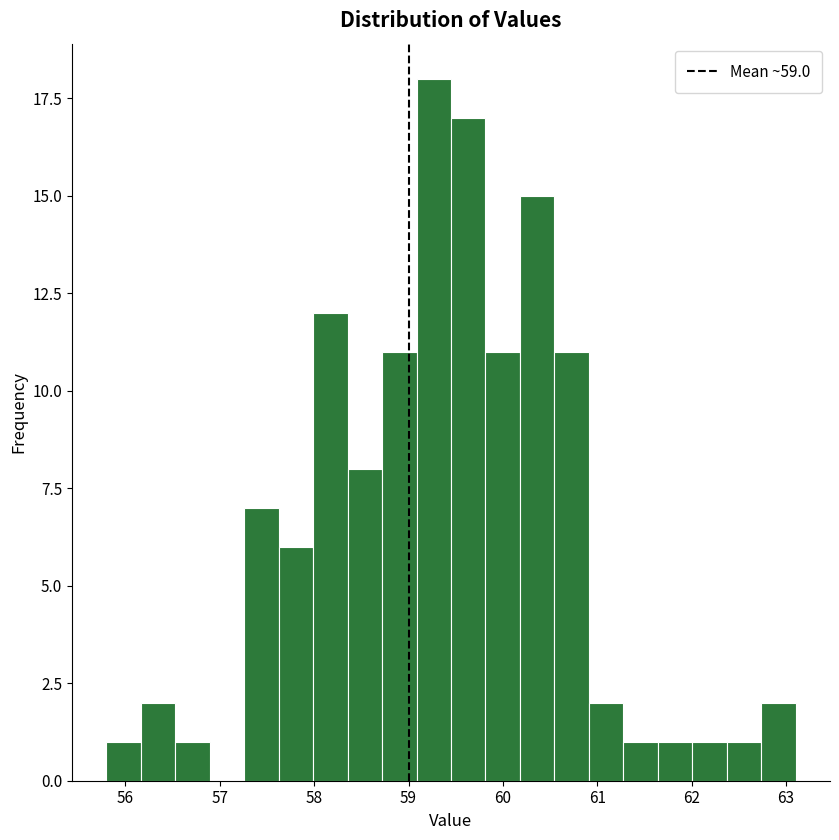

Around what value on the x-axis is the tallest bar? Give the approximate position of its centre, as read against the axis.

59.3